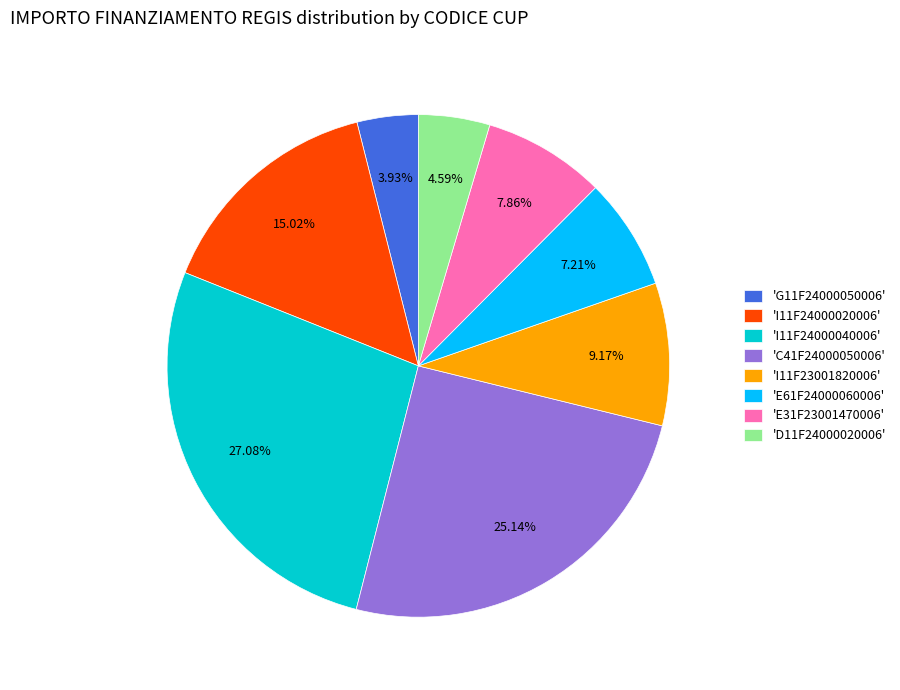

Between 'E61F24000060006' and 'I11F24000040006', which is larger?

'I11F24000040006'